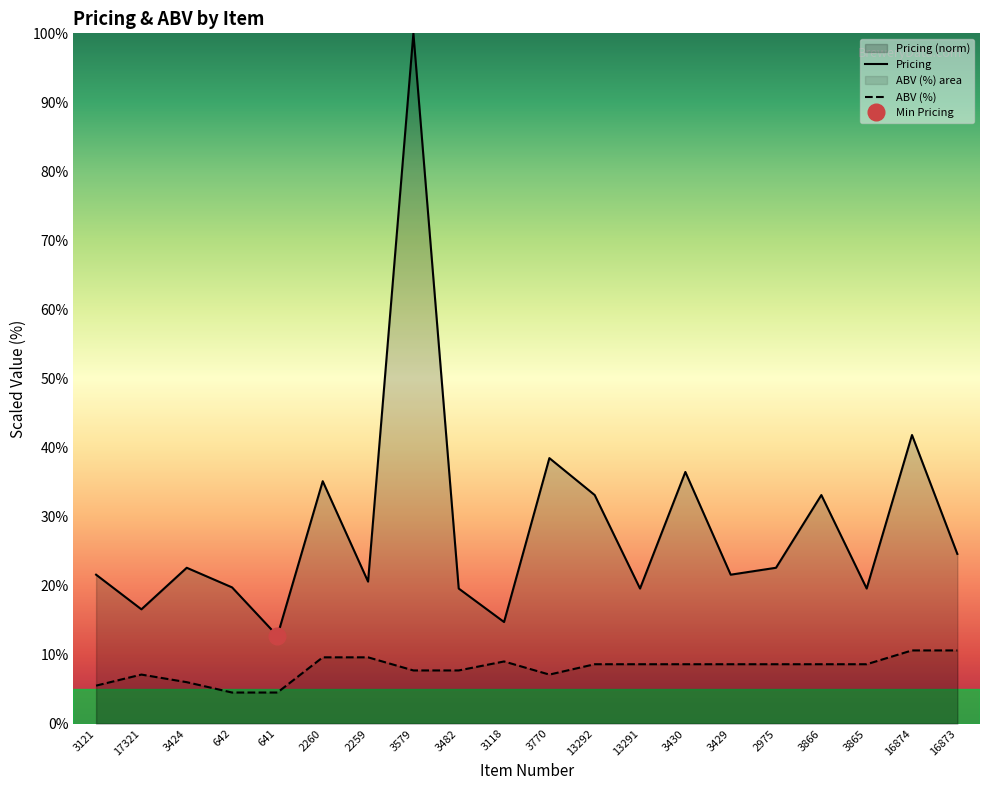

What is the total value across all series at 3424?

28.6